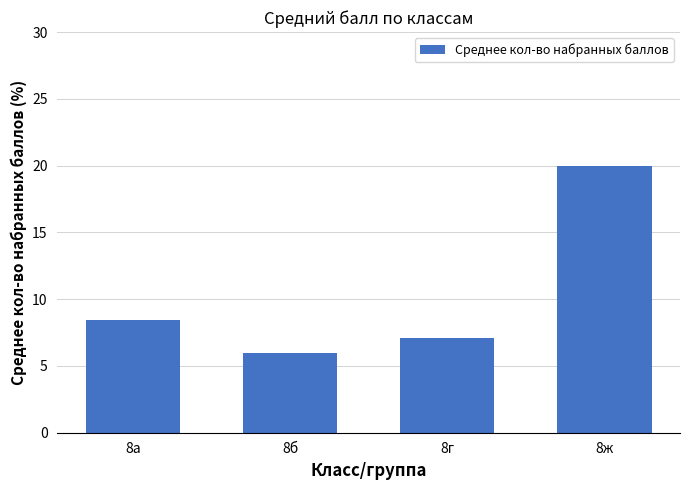

Approximately how many times larger is the value at 8ж compared to 8б?

3.3